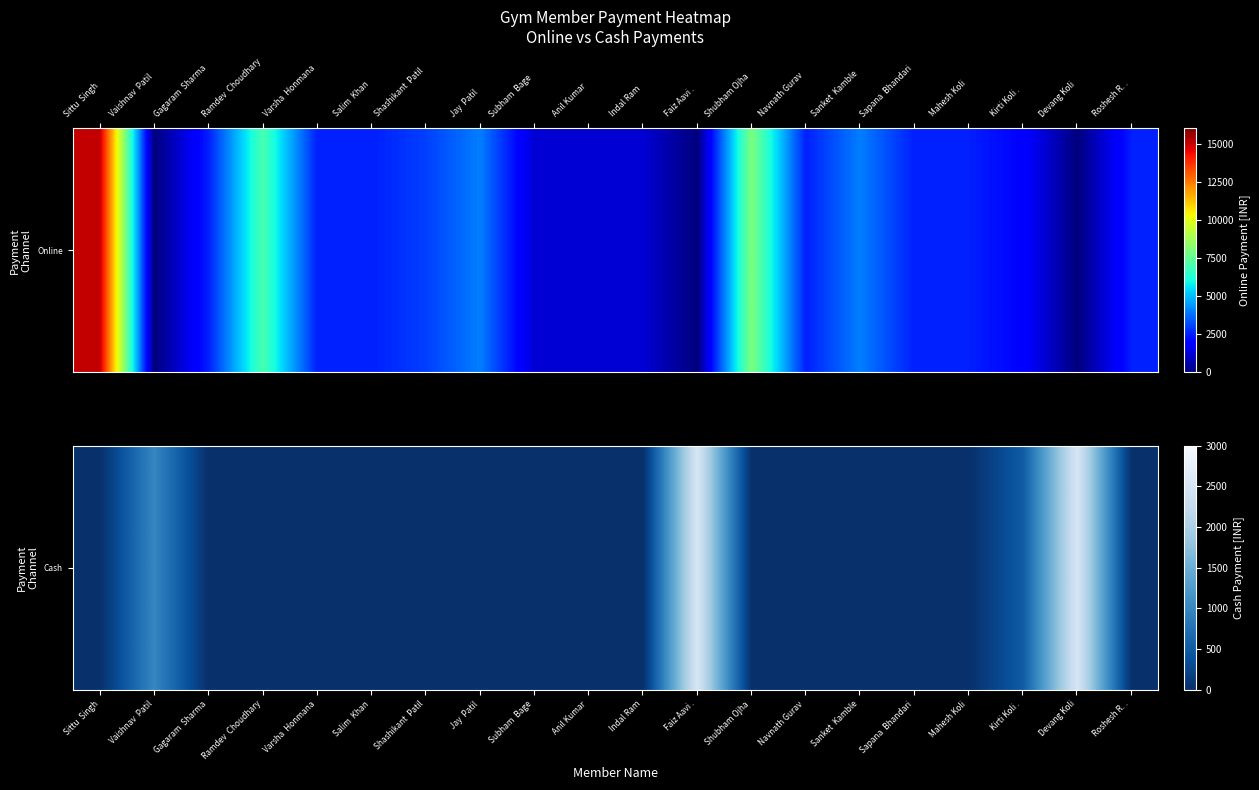

Count the number of data series in this chart.

1